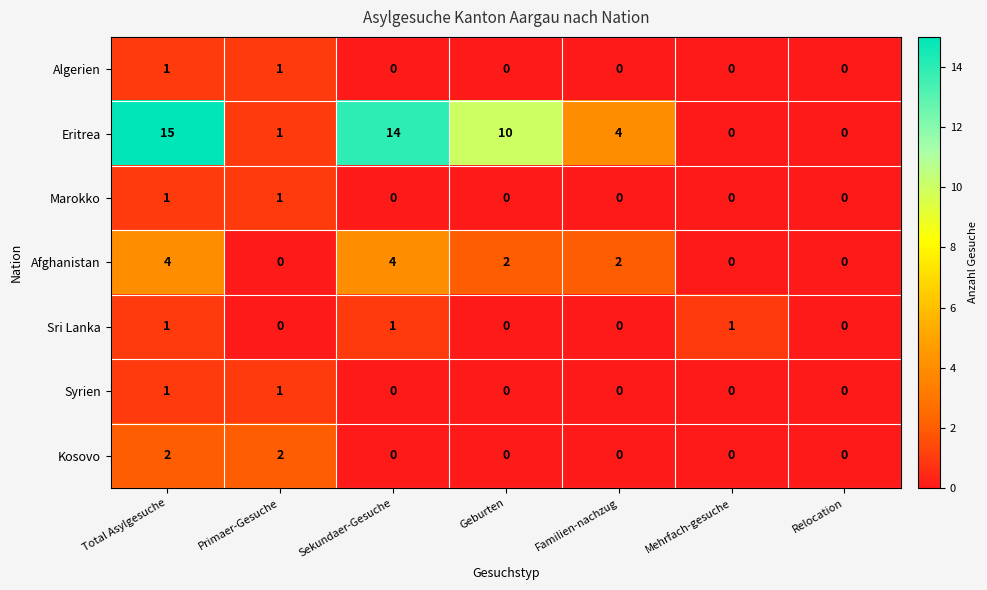

How many categories are shown in the chart?

7